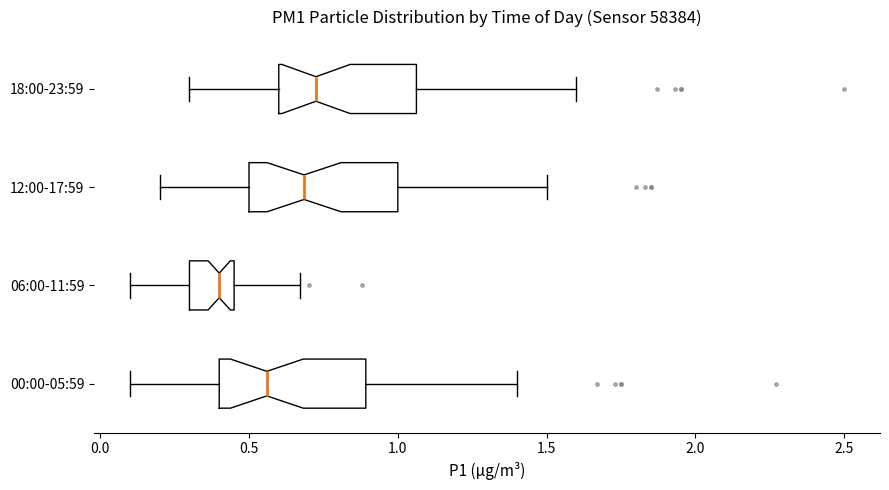

Which box has the furthest to the left median line?

06:00-11:59